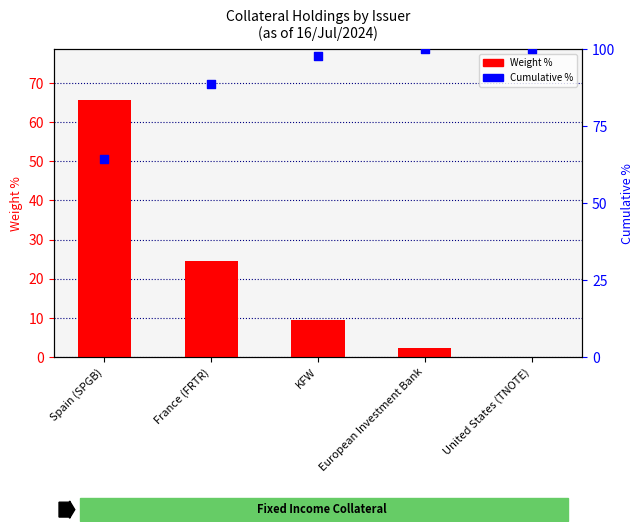

Which series contains the lowest Y value?

Weight %